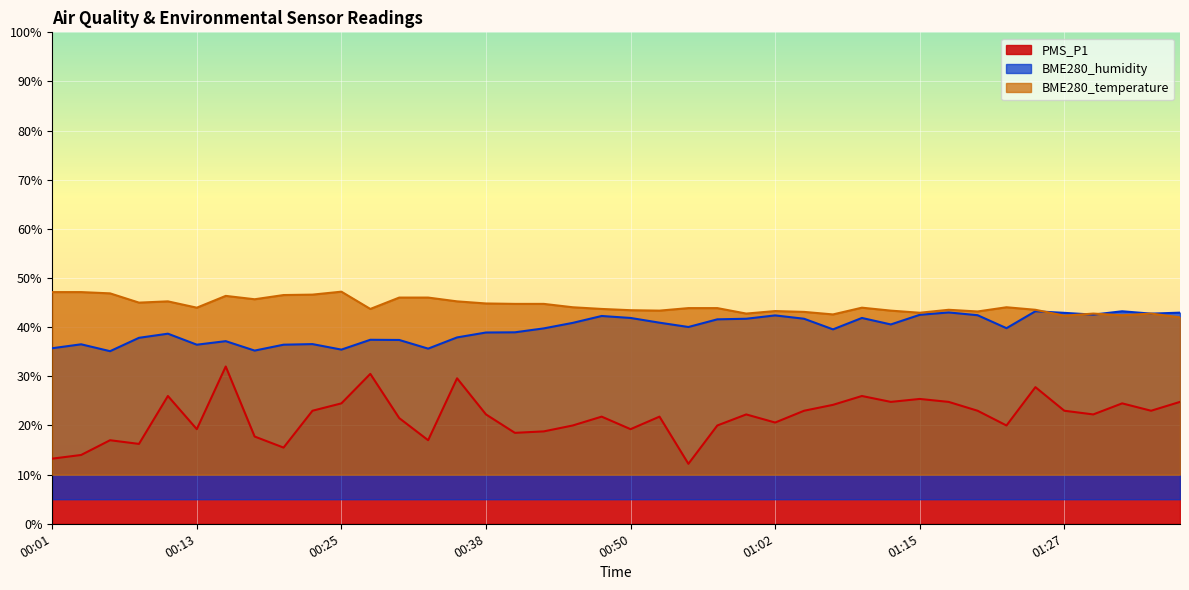

What is the highest value of the BME280_humidity series?

43.2